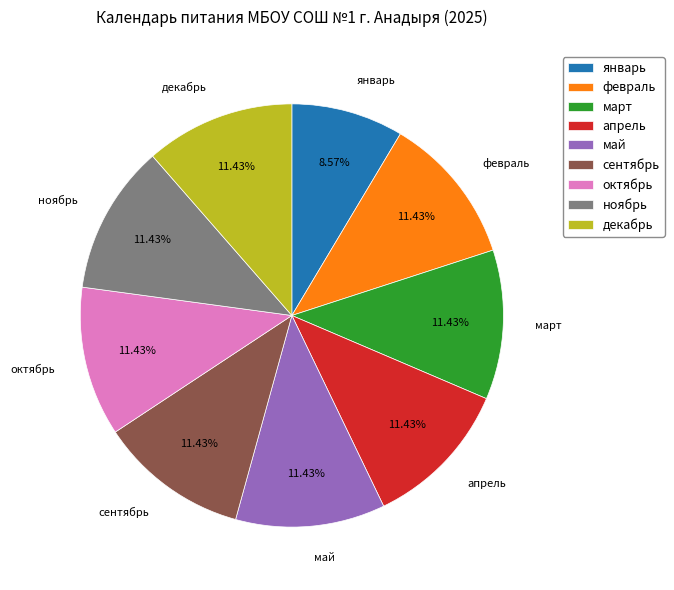

To the nearest percent, what is the combined percentage of октябрь and январь?

20%